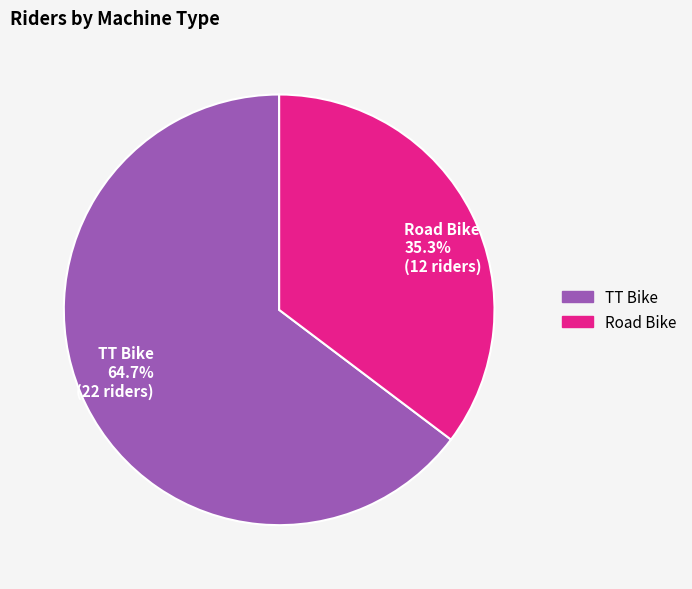

Which has a higher value, TT Bike or Road Bike?

TT Bike